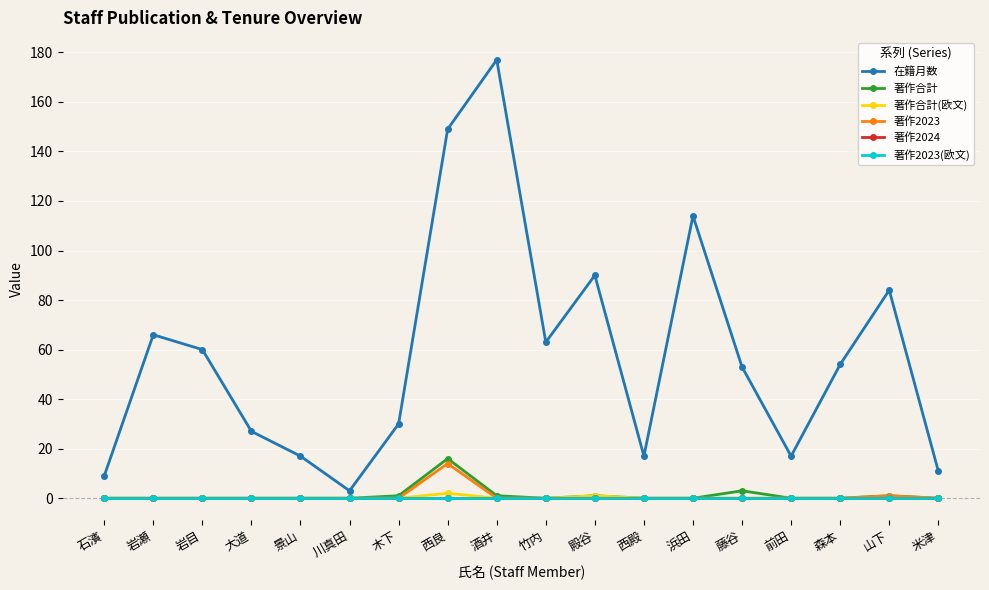

Does the chart have visible grid lines?

Yes